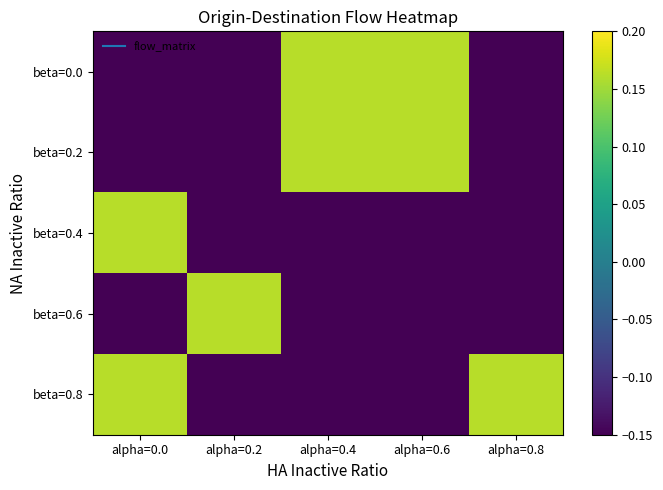

Which series has the largest range (max minus min)?

beta=0.0